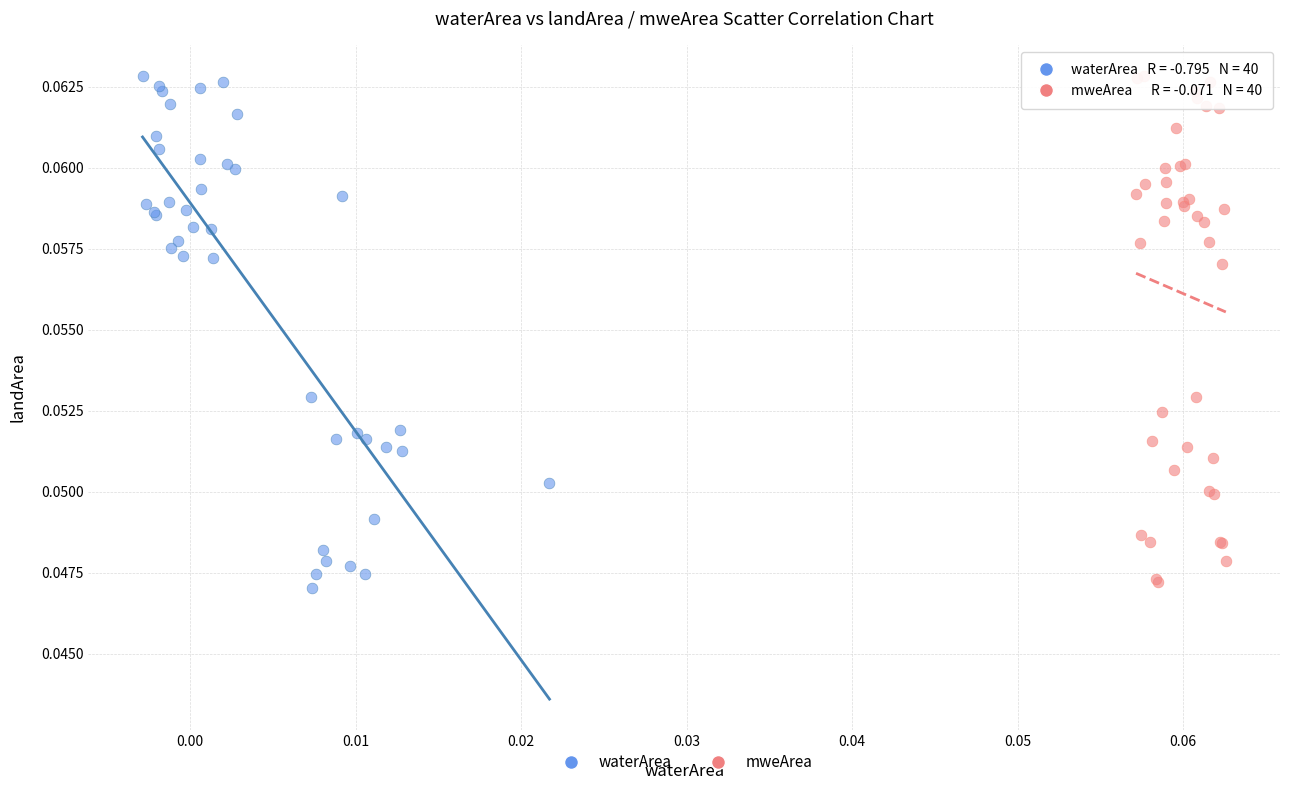

What are all the series names shown in the legend?

waterArea, mweArea